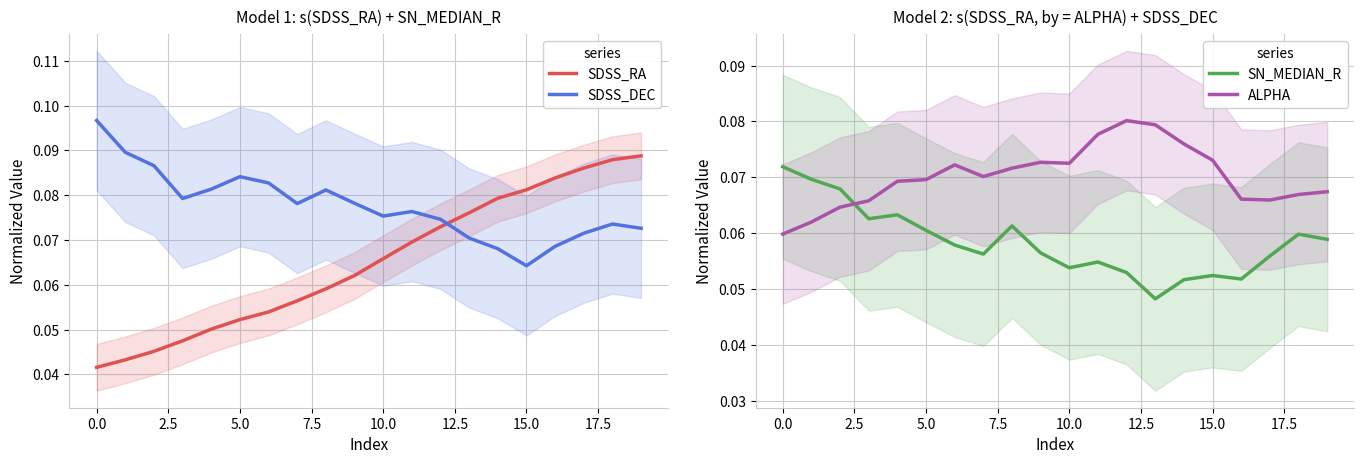

In SDSS_DEC, how many points are higher than both neighbors (excluding endpoints)?

4